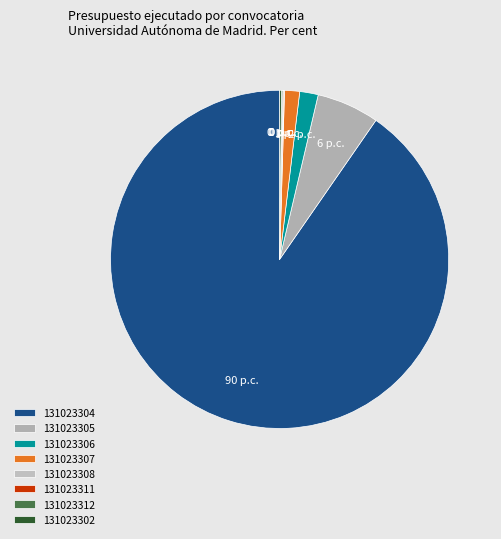

Which category has the smallest portion of the pie?

131023311 (2020)